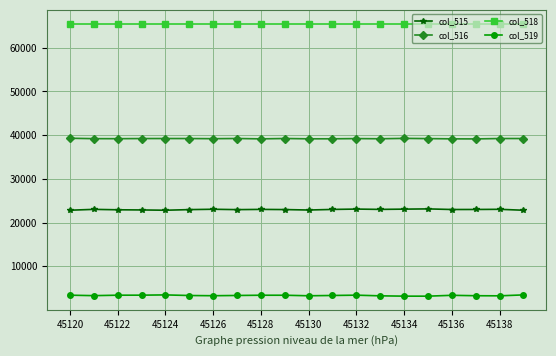

True or false: col_518 and col_516 cross at least once.

False